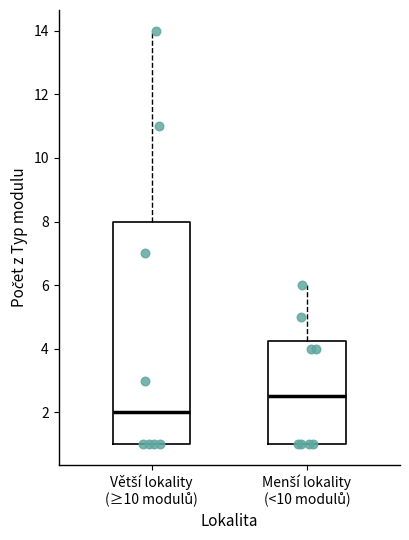

Where does the median line of the box for Větší lokality (≥10 modulů) sit on the y-axis? The values are not printed on the chart, so give them approximately, as read against the axis.

2.0